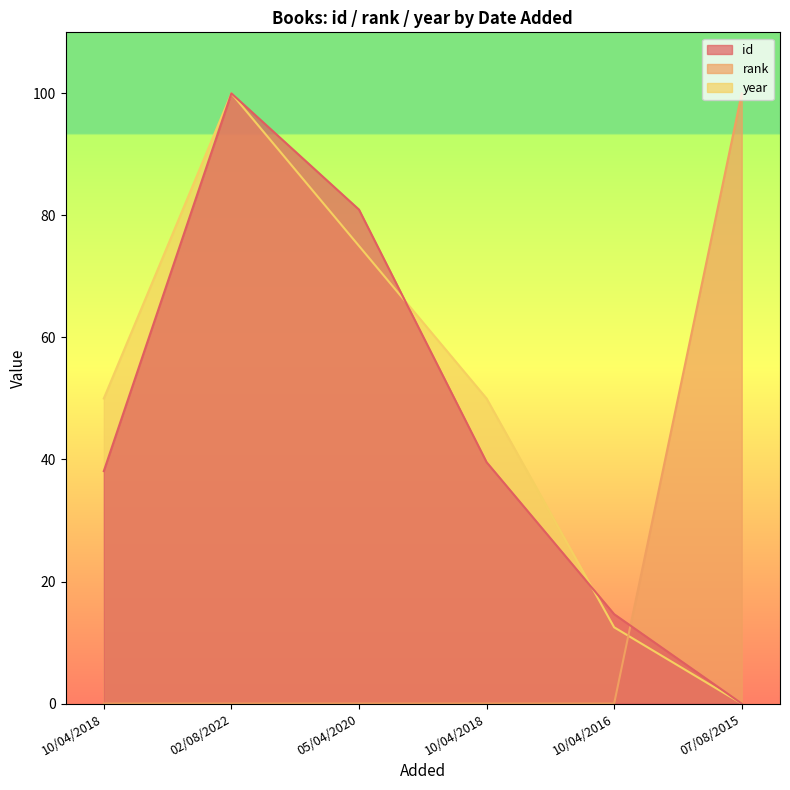

The value of rank at 10/04/2016 is 56.2. True or false?

False